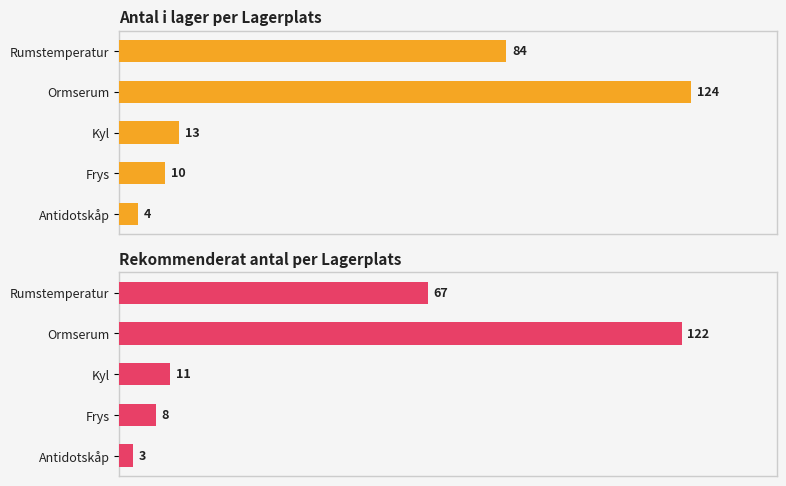

List the series in order of their overall mean, highest first.

Antal i lager, Rekommenderat antal